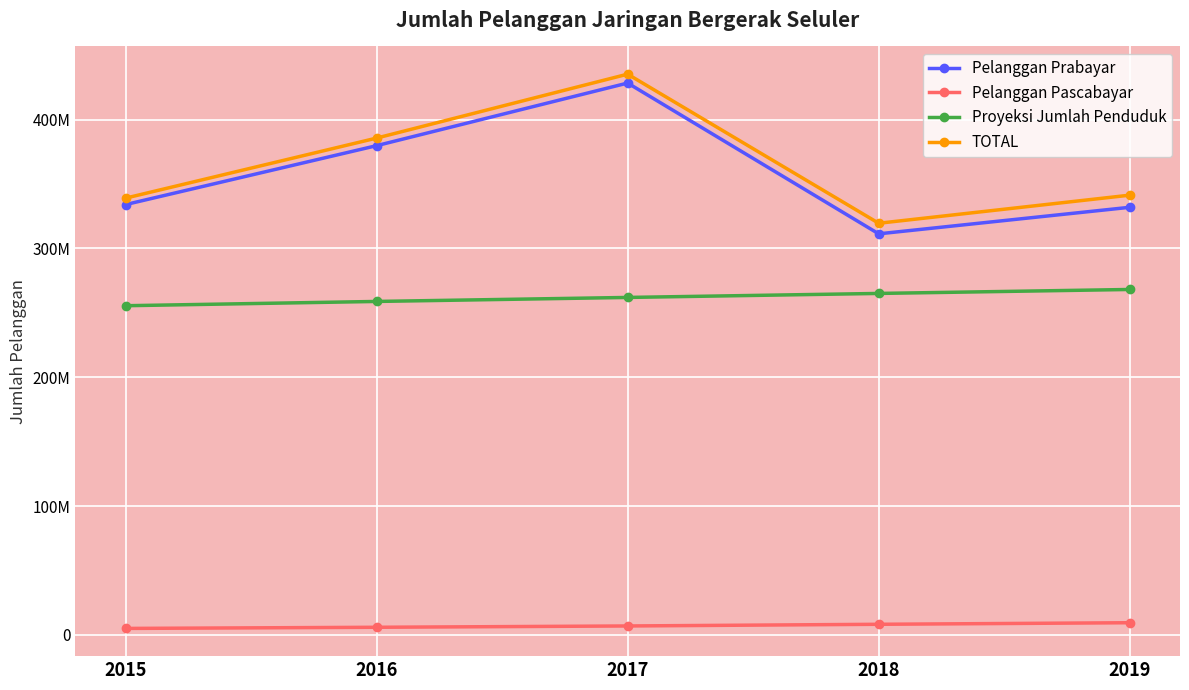

What is the value of the Pelanggan Prabayar point at the 2nd from the left?

379692431